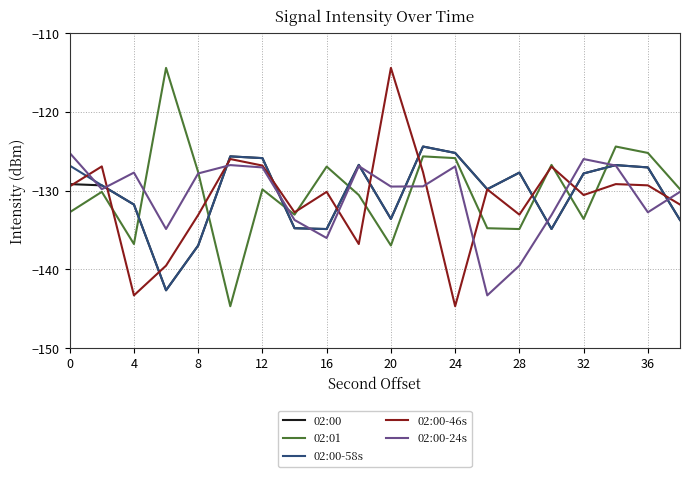

What is the minimum value for 02:00-58s?

-142.6